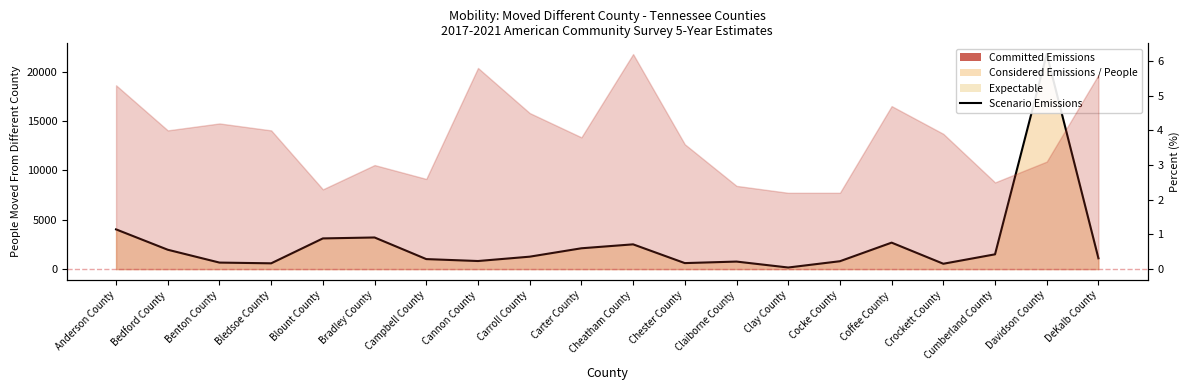

Is it true that the value at Anderson County is 5409?

False